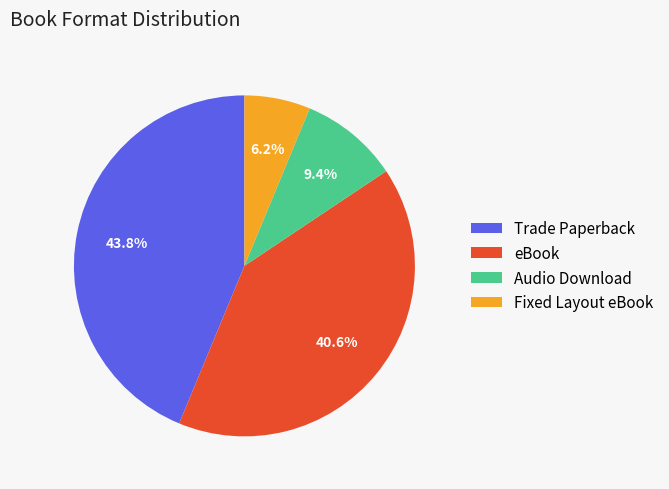

True or false: Trade Paperback accounts for 53% of the total.

False